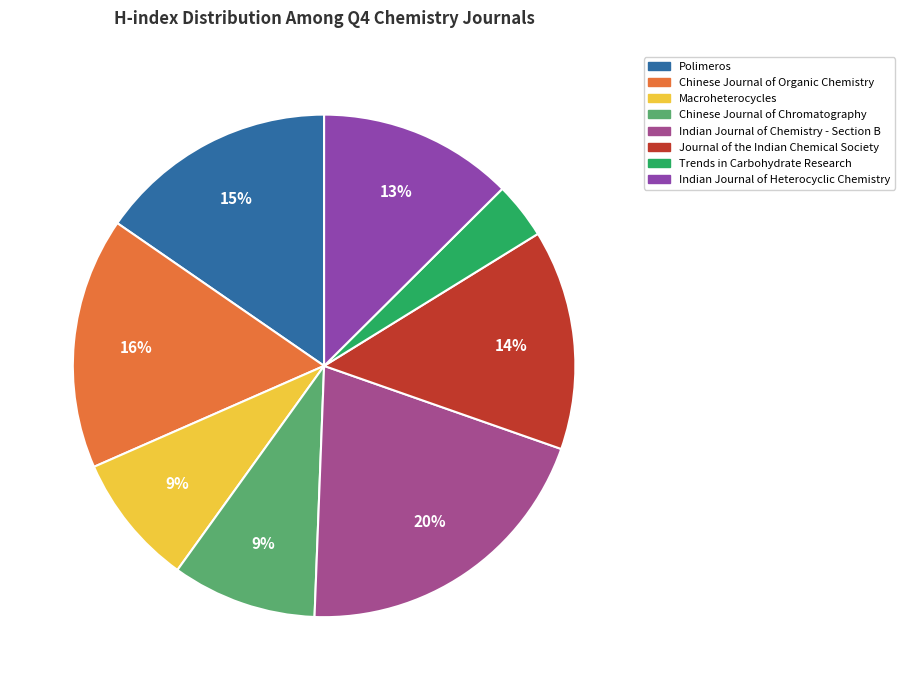

To the nearest percent, what percentage of the pie is Polimeros?

15%